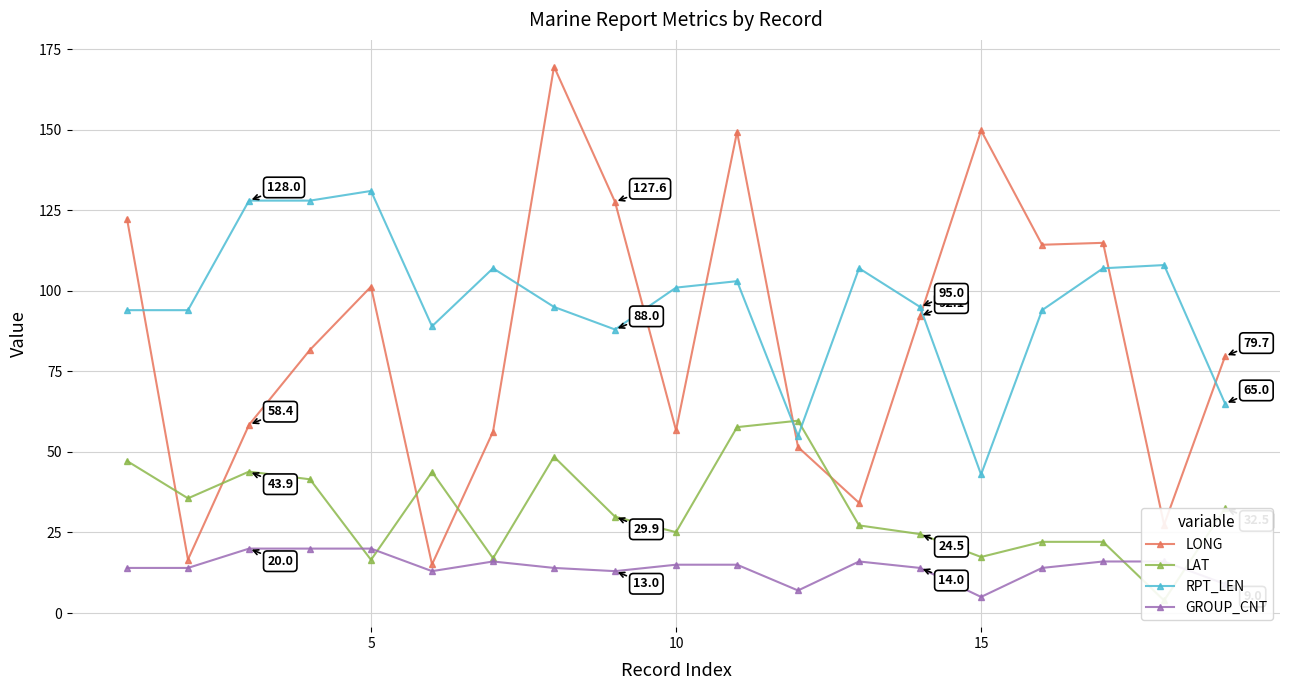

Which series has the largest total across all categories?

RPT_LEN